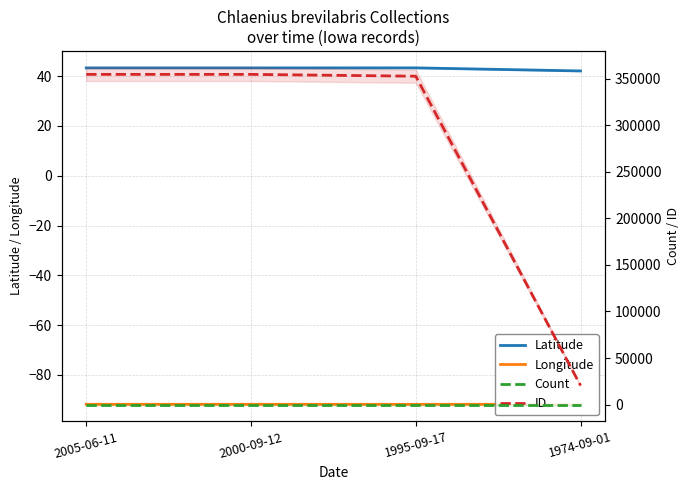

Is this an area chart (filled region under the line)?

No